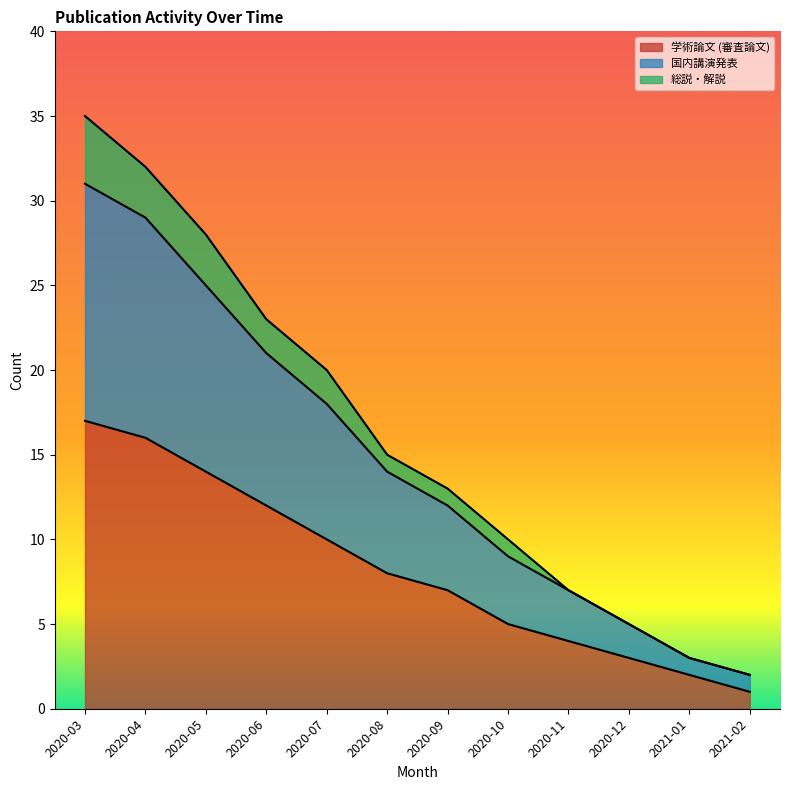

The 学術論文 (審査論文) series shows 2 at 2020-09. True or false?

False